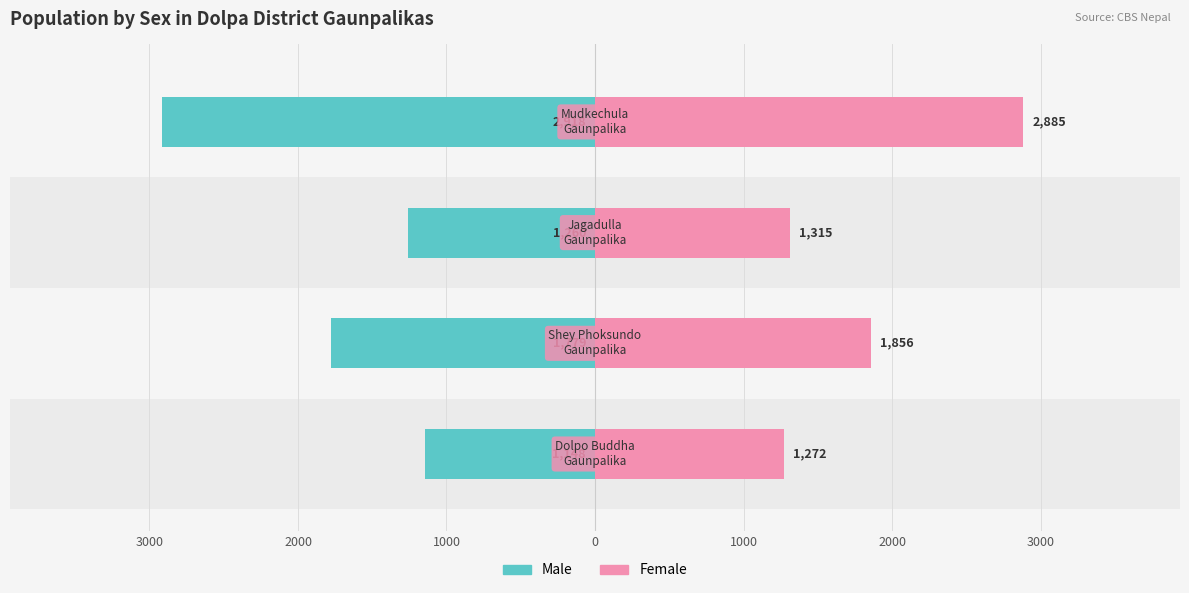

Reading right to left, transcribe all the data shown in this chart.

Male: 0=-2918	1000=-1260	2000=-1779	3000=-1148
Female: 0=2885	1000=1315	2000=1856	3000=1272